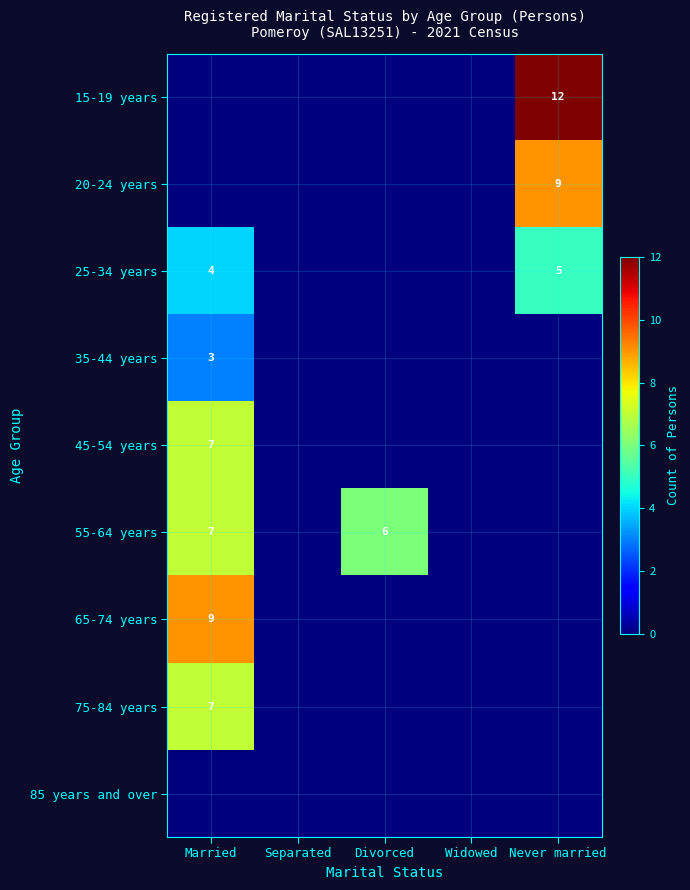

The value of 45-54 years at Married is 5. True or false?

False